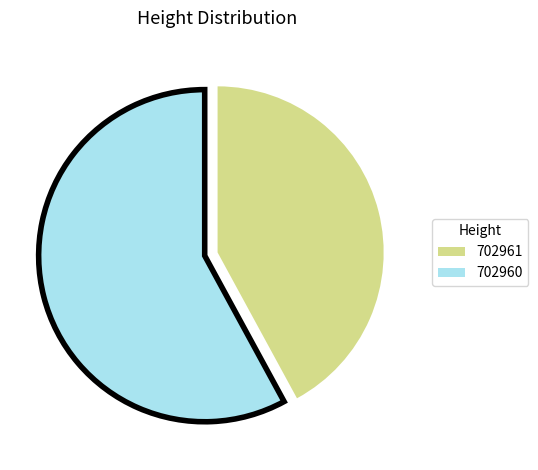

Combined, do 702960 and 702961 account for over 50%?

Yes